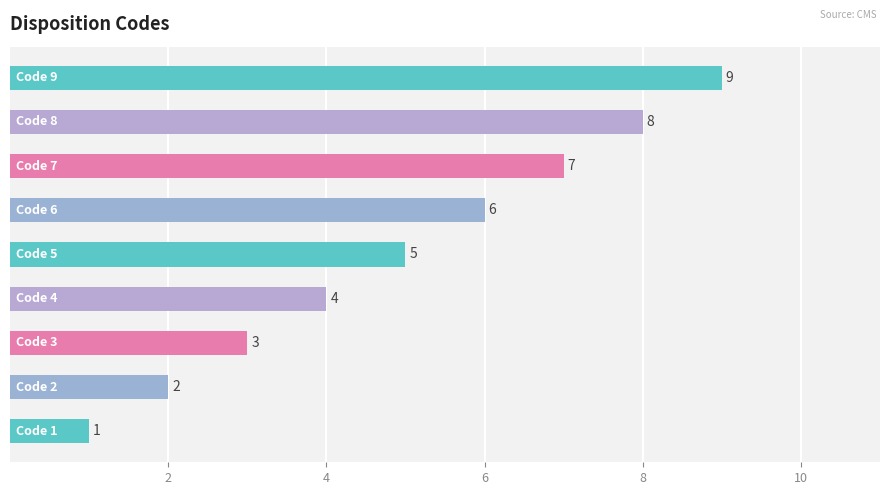

What is the difference between the maximum and minimum values?

8